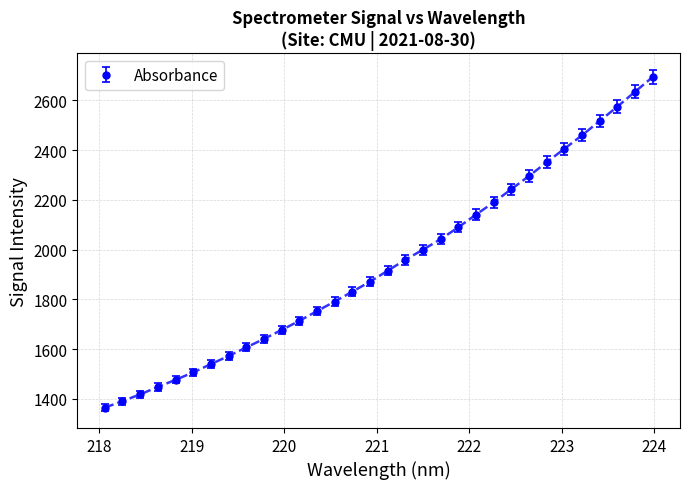

What is the greatest value displayed?

2693.5